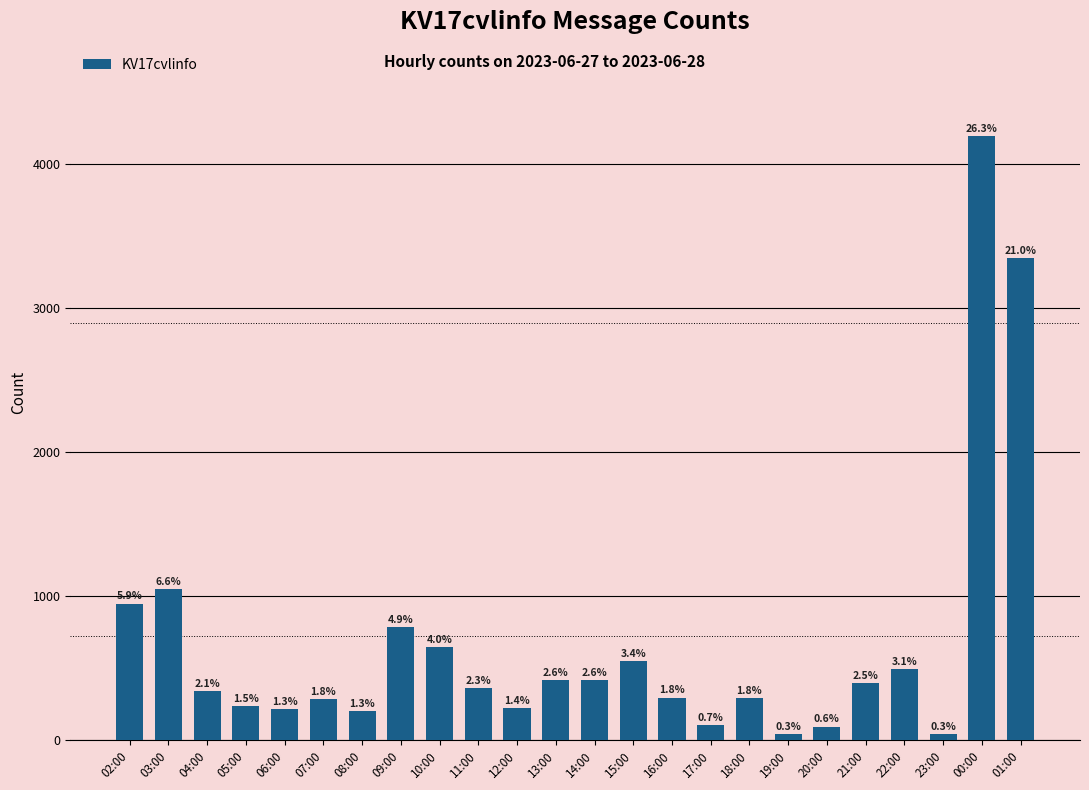

How many bars are there in total?

24